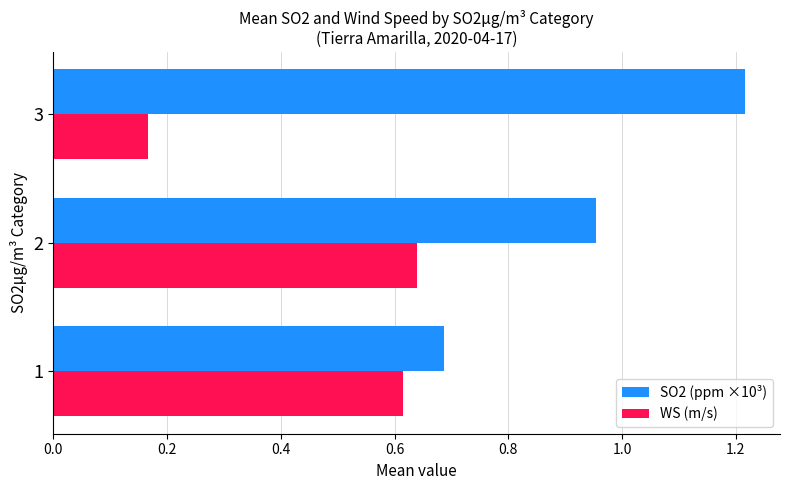

Which label corresponds to the smallest value in the chart?

3